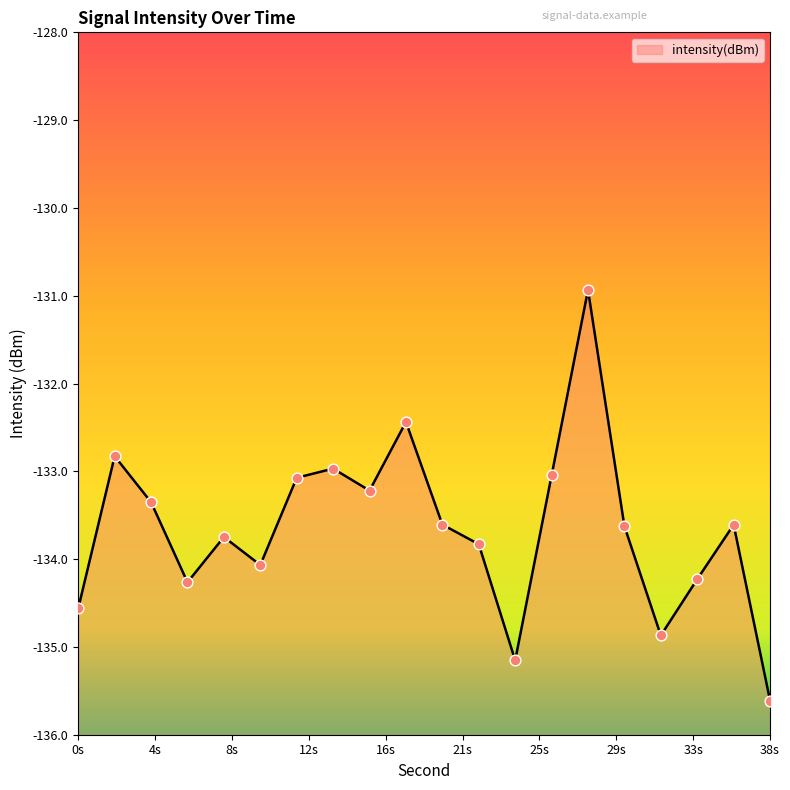

Between 14 and 12, which is larger?

14